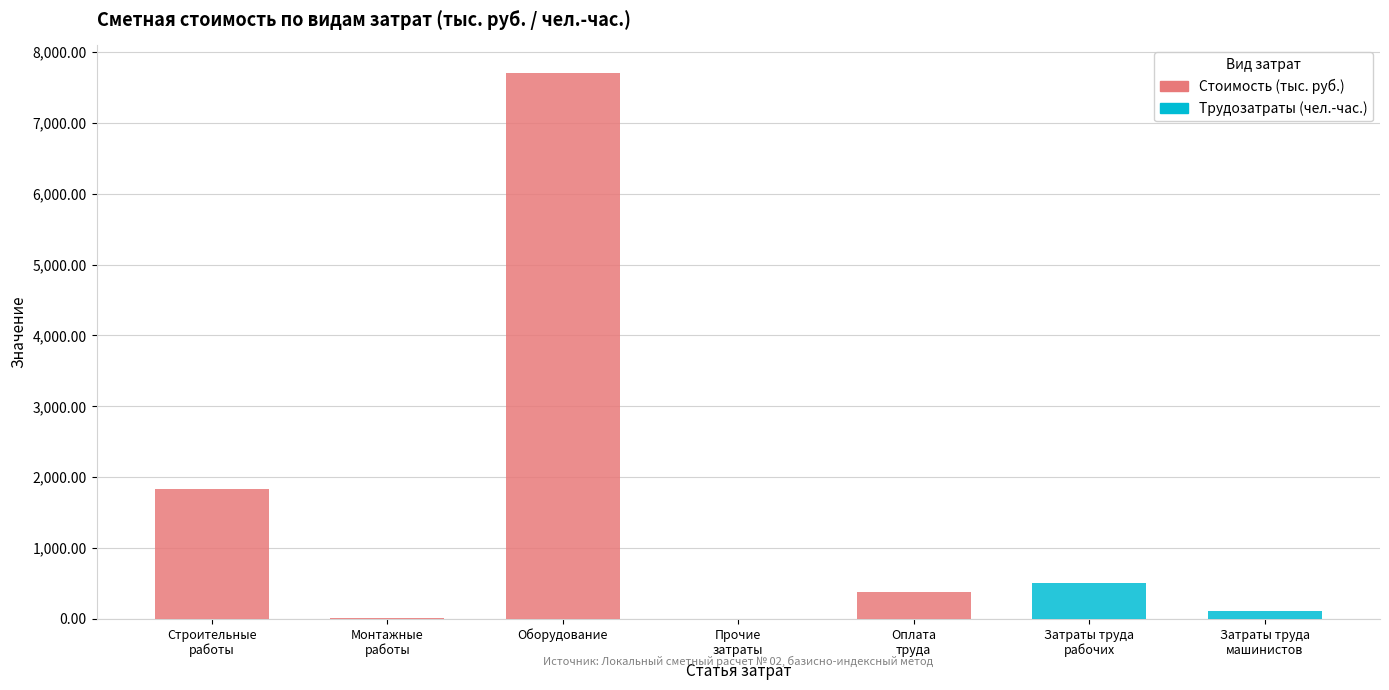

Reading left to right, extract all data points from this chart.

Стоимость (тыс. руб.): 1837.2	8.2	7708.9	0.0	380.5	0.0	0.0
Трудозатраты (чел.-час.): 0.0	0.0	0.0	0.0	0.0	501.2	113.9